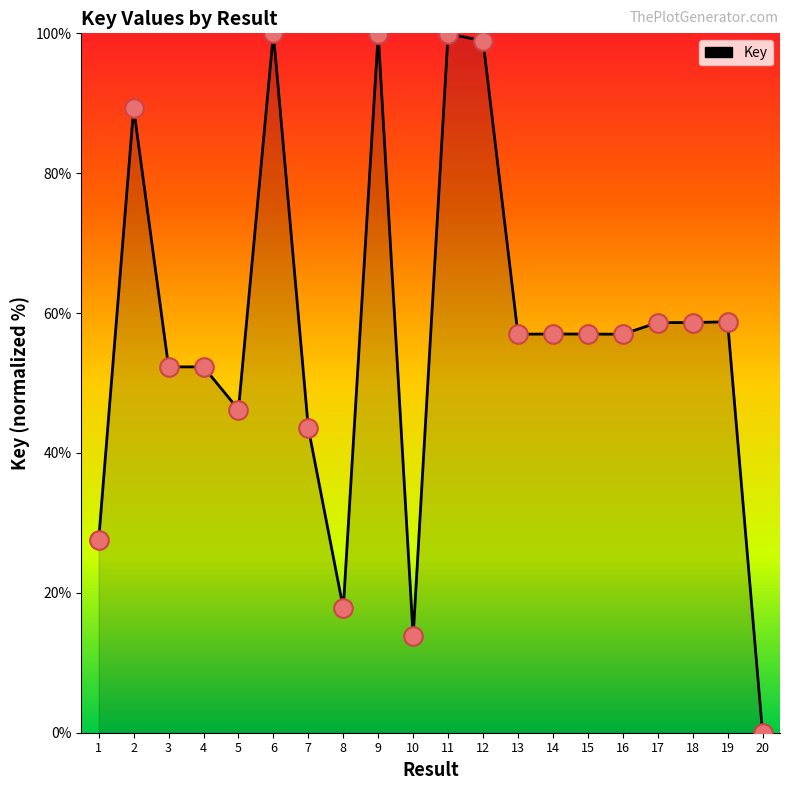

What is the change in value from 1 to 5?

+18.6